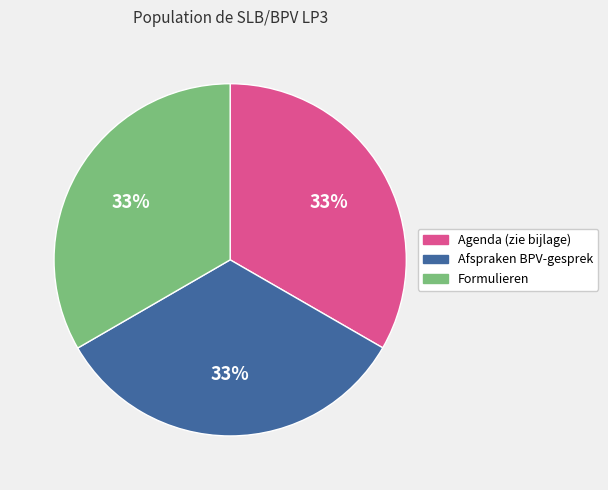

Is it true that Afspraken BPV-gesprek is 46% of the pie?

False